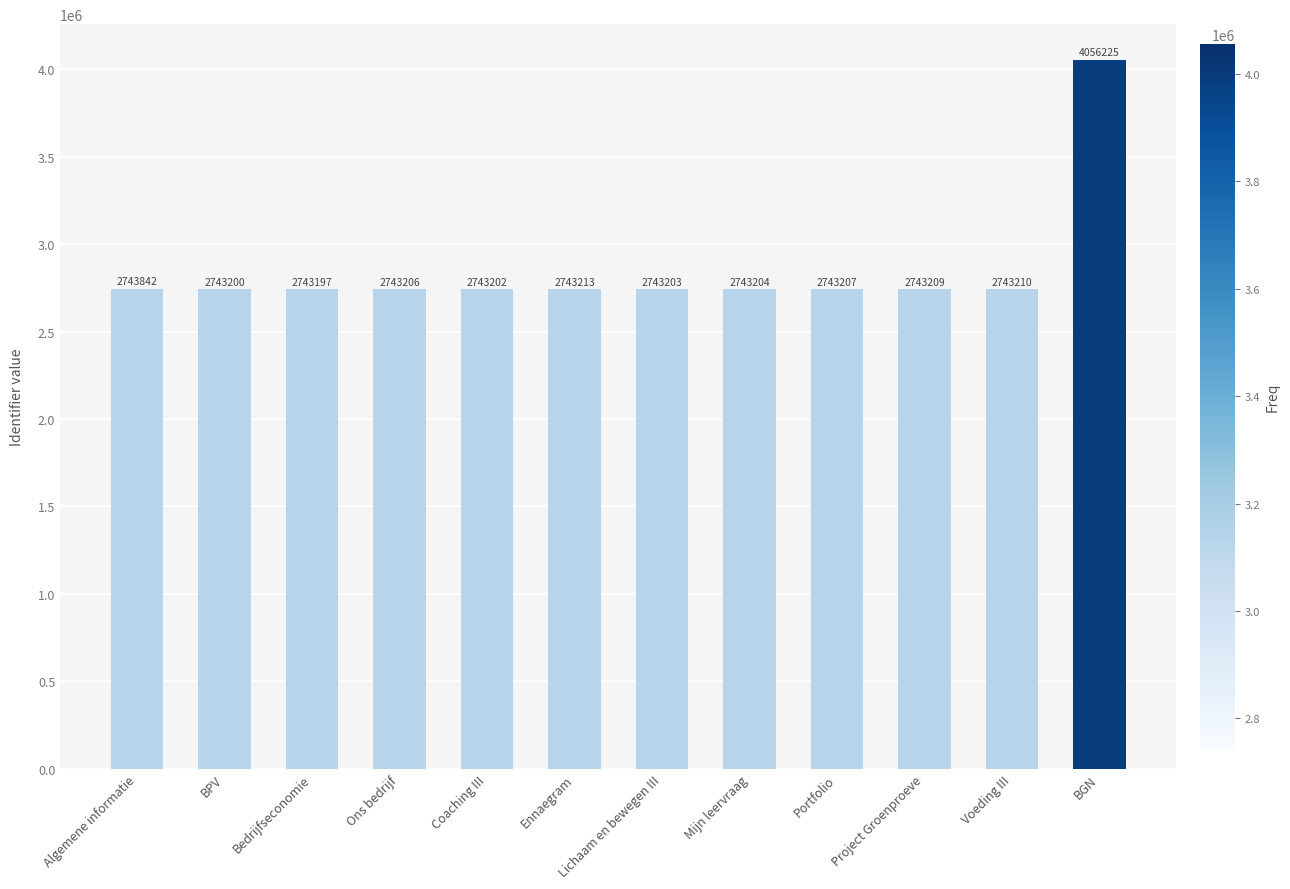

True or false: the data shows 1163176 at BGN.

False